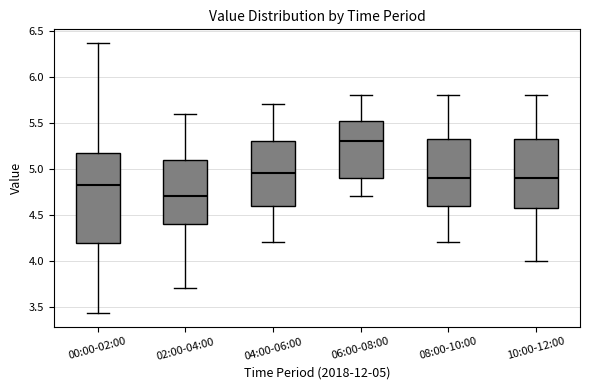

Where does the upper whisker of the box for 00:00-02:00 end on the y-axis? The values are not printed on the chart, so give them approximately, as read against the axis.

6.35